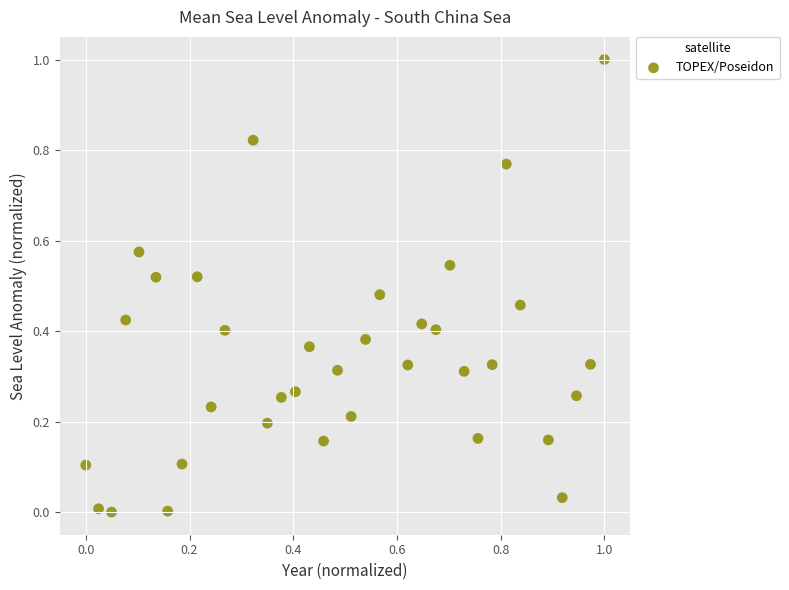

What is the range of X values (max minus min)?

1.0